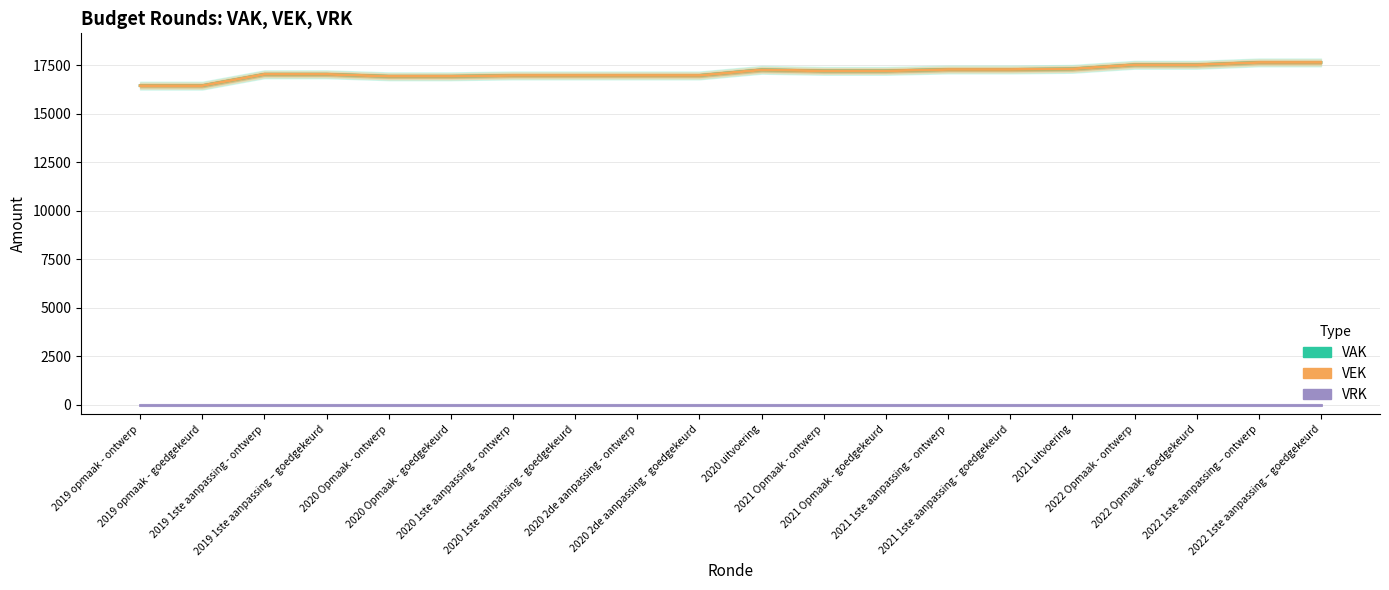

True or false: VEK has more than 2 interior local peaks.

False